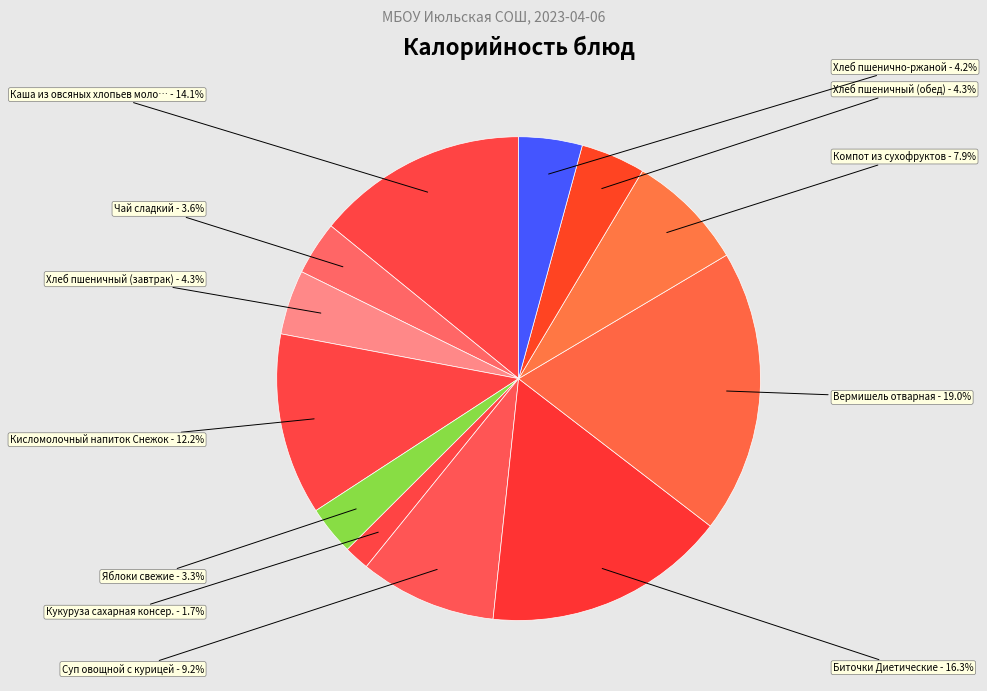

How many segments does this pie chart have?

12